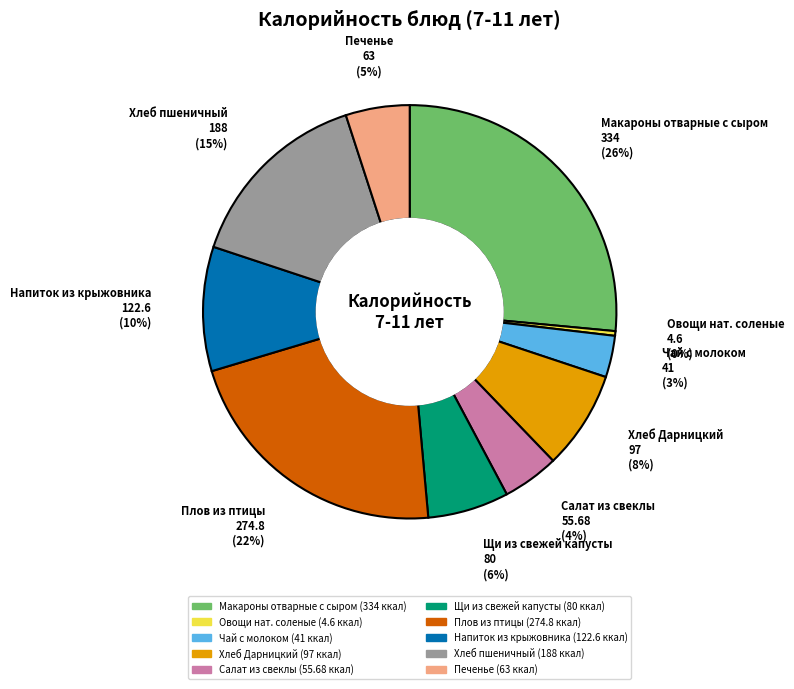

To the nearest percent, what is the average slice percentage?

10%